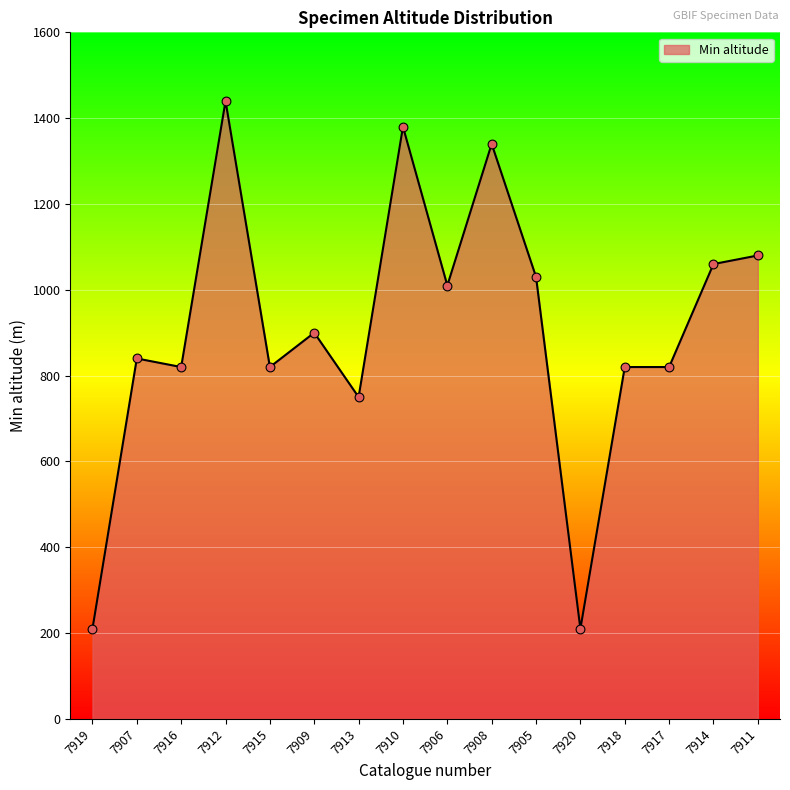

What is the ratio of the value at 7918 to the value at 7917?

1.0